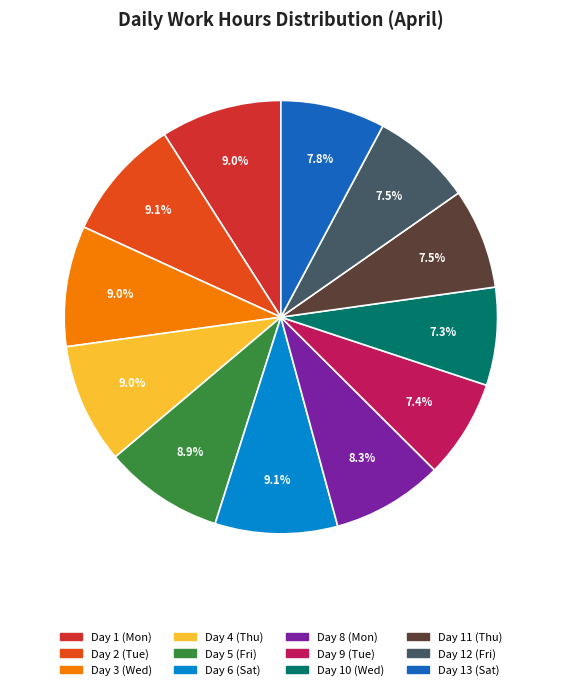

Which has a higher value, Day 12 (Fri) or Day 2 (Tue)?

Day 2 (Tue)